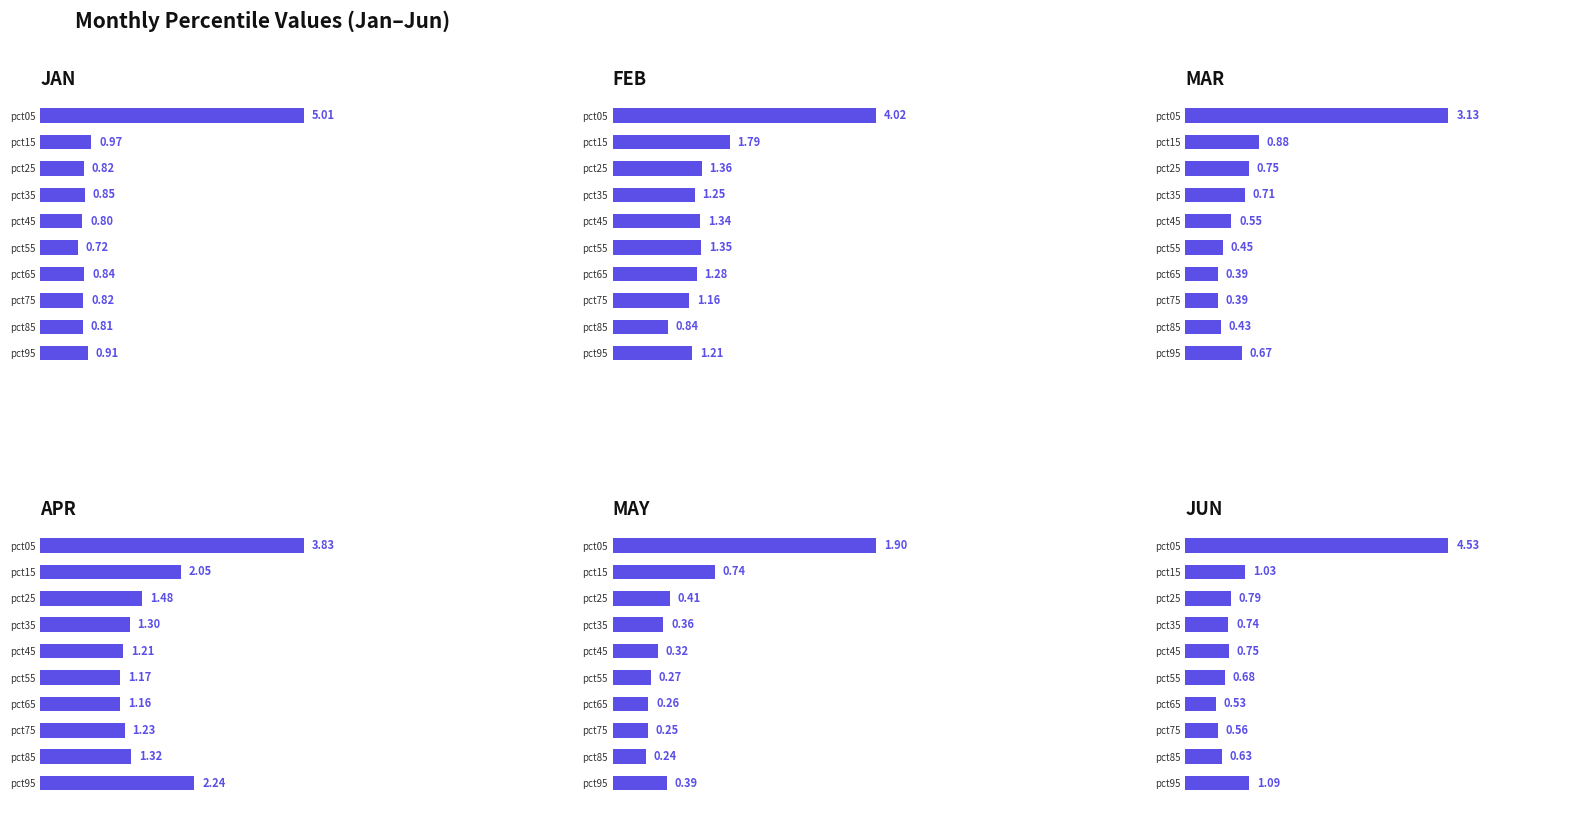

What is the sum of the May values at 4 and 6?

0.6